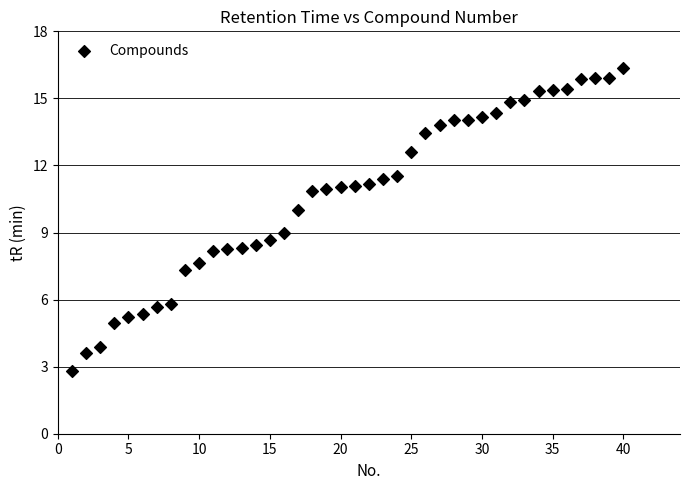

What is the range of X values (max minus min)?

39.0